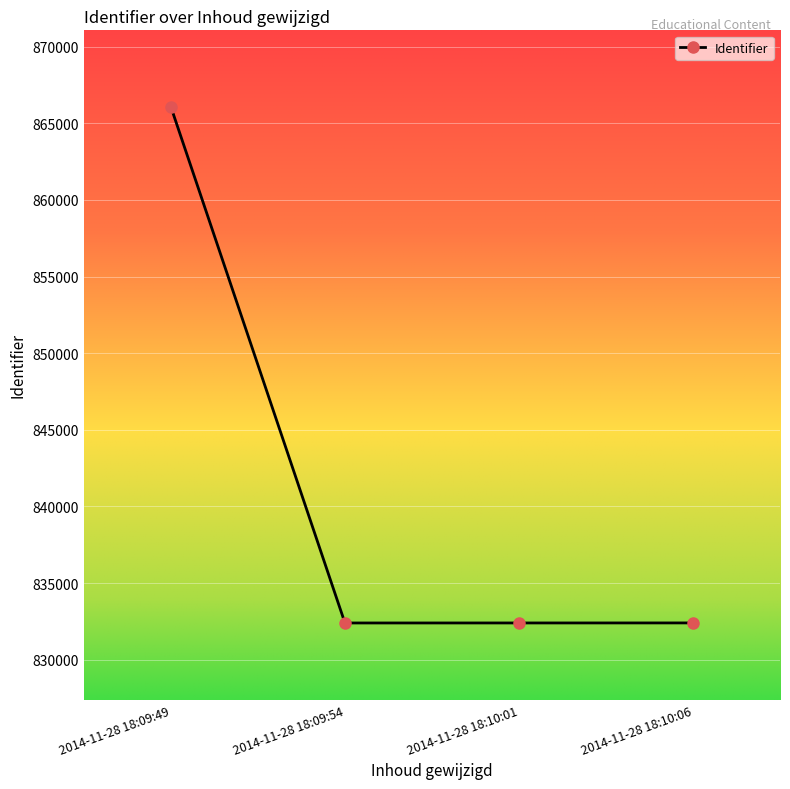

Approximately how many times larger is the value at 2014-11-28 18:09:54 compared to 2014-11-28 18:10:01?

1.0